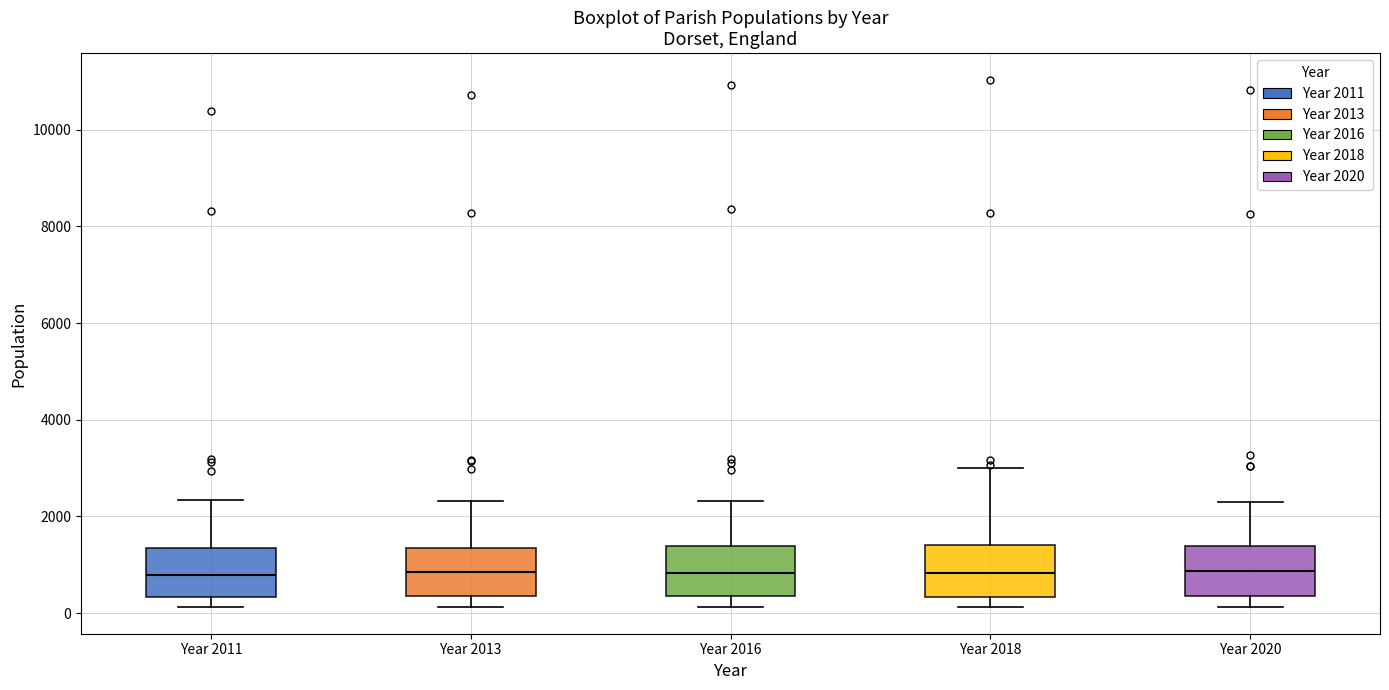

Reading left to right, read every box against the y-axis: the position of its median line, the range the box covers, and the ends of its whiskers. The values are not printed on the chart, so give them approximately, as read against the axis.

Year 2011: median 800, box 400 to 1400, whiskers 200 to 2400
Year 2013: median 800, box 400 to 1400, whiskers 200 to 2400
Year 2016: median 800, box 400 to 1400, whiskers 200 to 2400
Year 2018: median 800, box 400 to 1400, whiskers 200 to 3000
Year 2020: median 800, box 400 to 1400, whiskers 200 to 2200